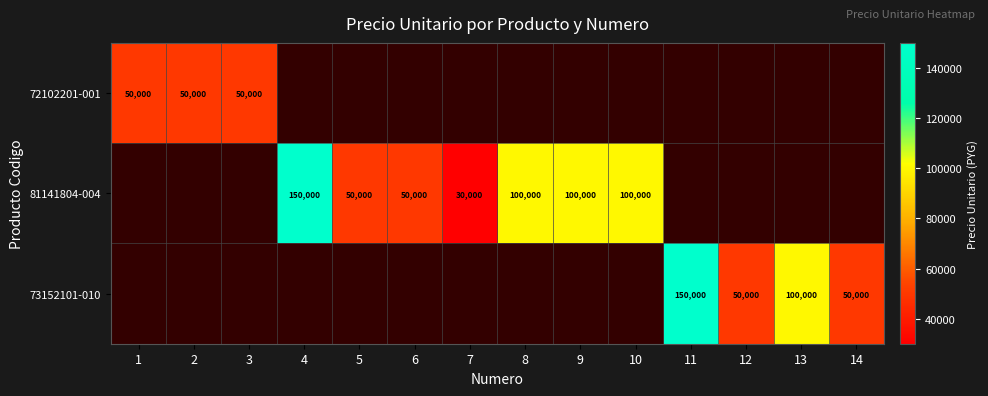

At how many categories does at least one series exceed 93431?

6